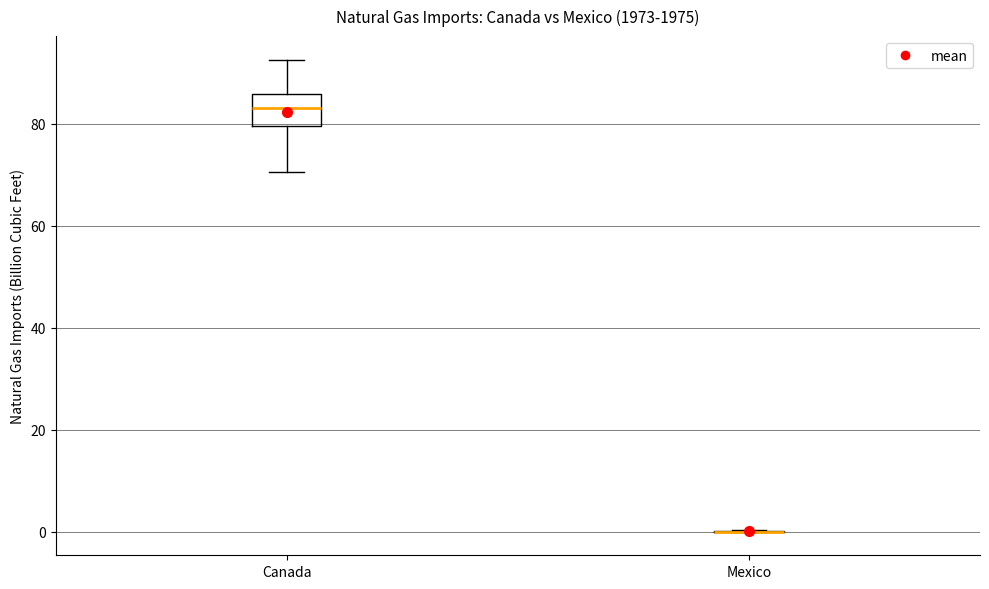

Comparing the boxes themselves (not the whiskers), which one is the tallest?

Canada